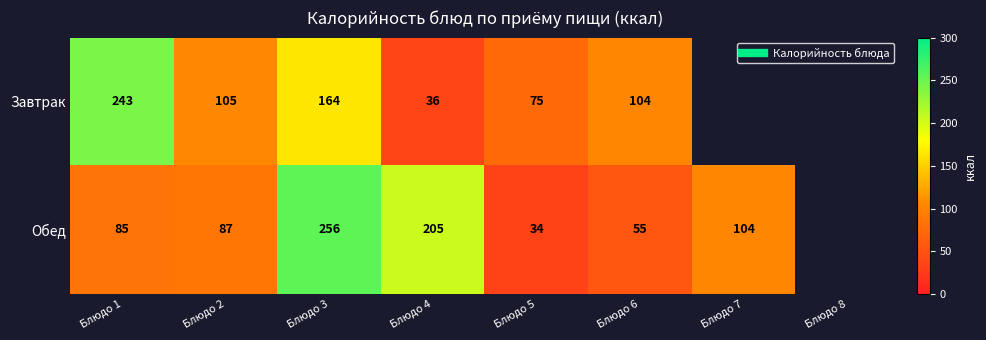

Which category has the highest value across all series?

Блюдо 3